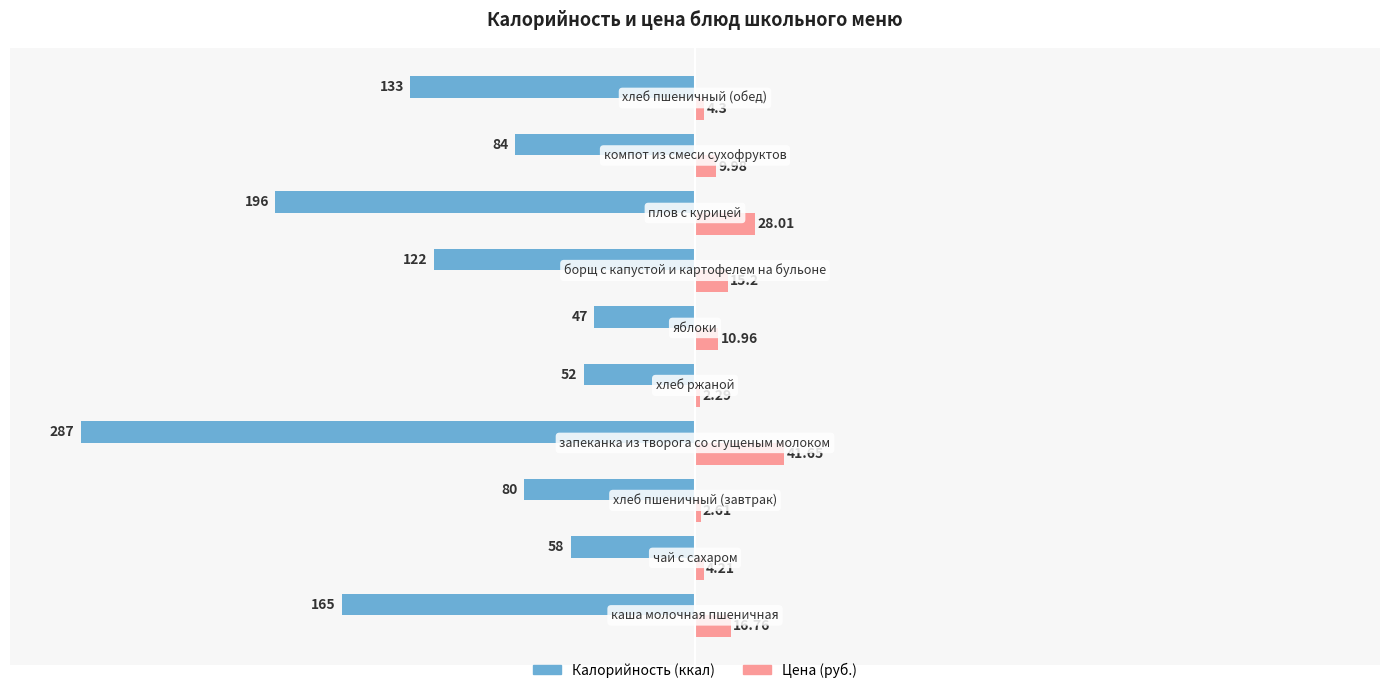

Rank the series by their maximum value, from lowest to highest.

Калорийность (ккал), Цена (руб.)